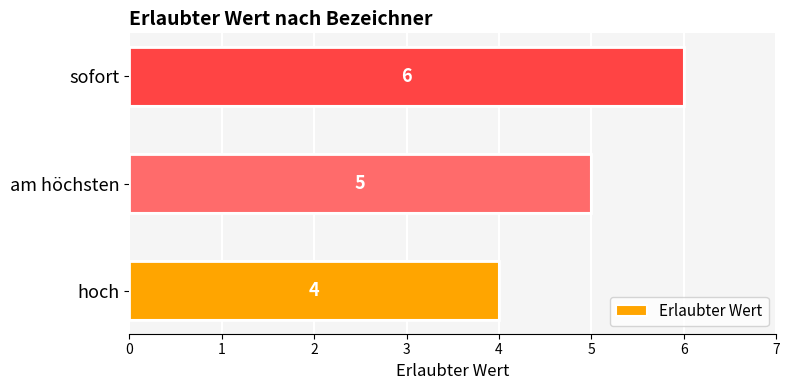

Approximately how many times larger is the value at sofort compared to am höchsten?

1.2